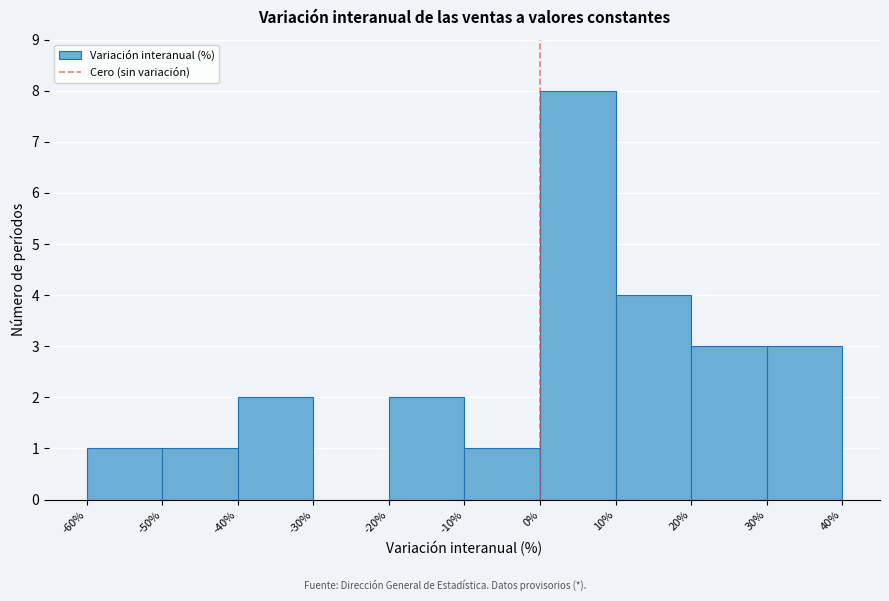

Reading left to right, list every bar in this chart as the range it spans on the x-axis followed by its height. The values are not printed on the chart, so give them approximately, as read against the axis.

-60% to -50%: 1
-50% to -40%: 1
-40% to -30%: 2
-30% to -20%: 0
-20% to -10%: 2
-10% to 0%: 1
0% to 10%: 8
10% to 20%: 4
20% to 30%: 3
30% to 40%: 3